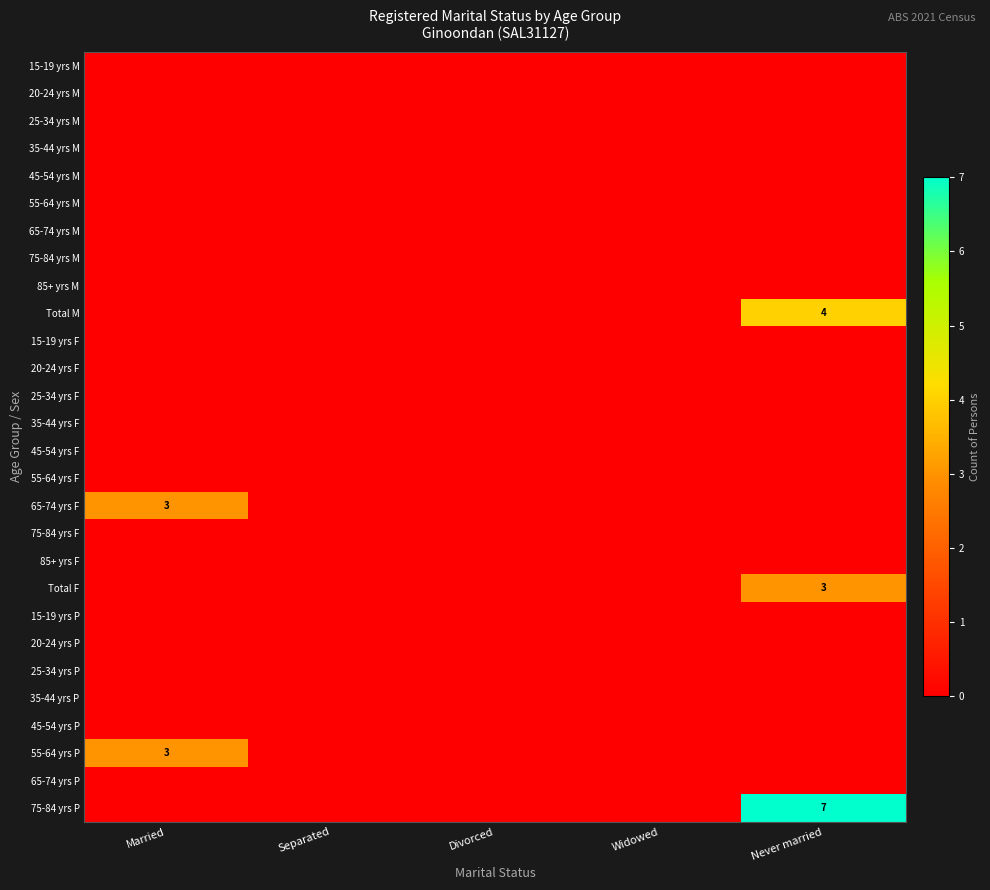

The Total F series shows 3 at Never married. True or false?

True